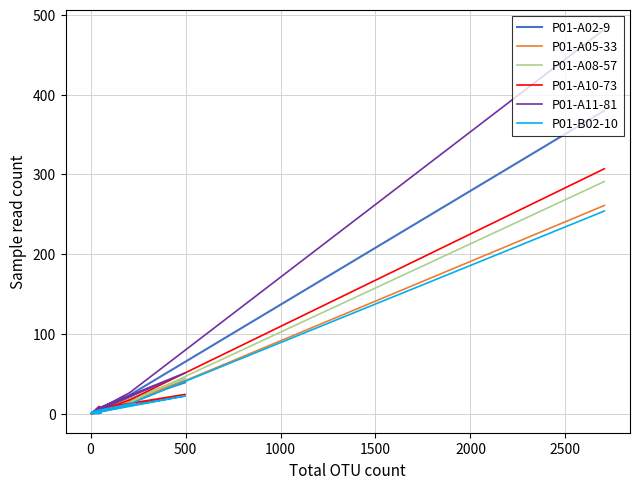

True or false: P01-B02-10 has more than 0 interior local peaks.

True